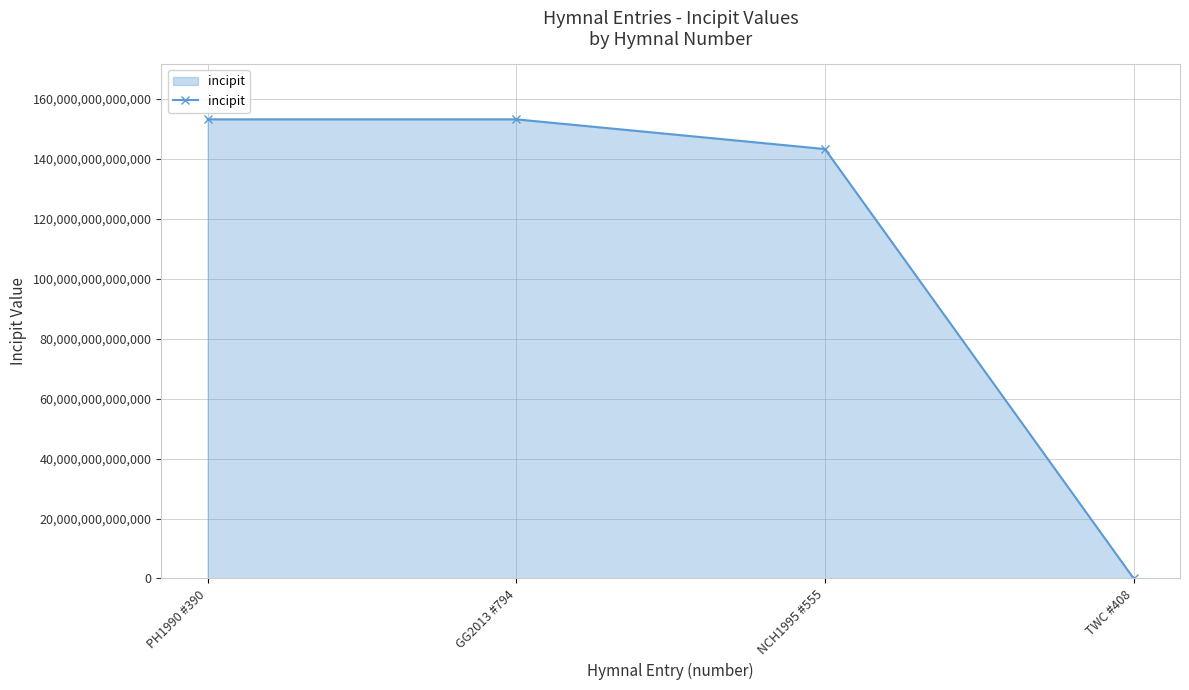

True or false: the data has more than 1 interior local peaks.

False